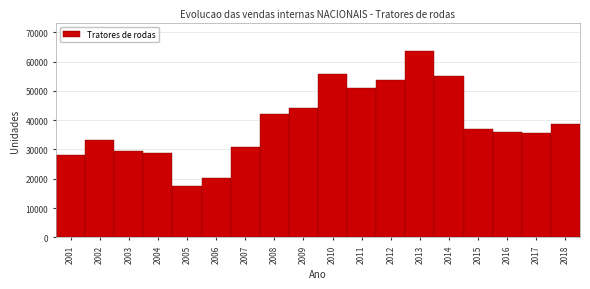

Reading right to left, transcribe all the data shown in this chart.

38541	35526	35900	36959	55230	63786	53893	50966	55707	44206	41966	30691	20141	17543	28636	29405	33186	28090